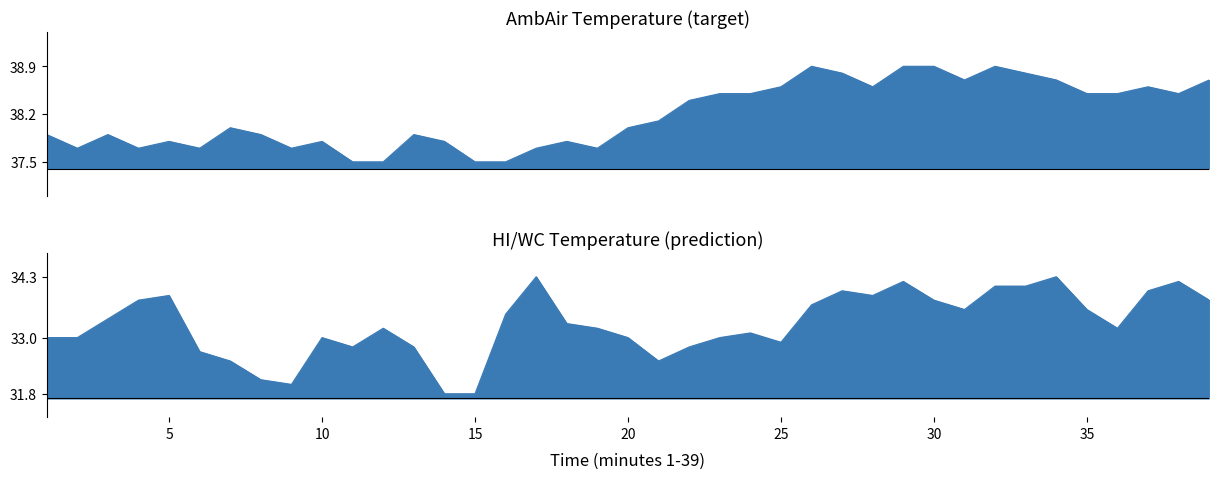

Between 34 and 31, which is larger?

34